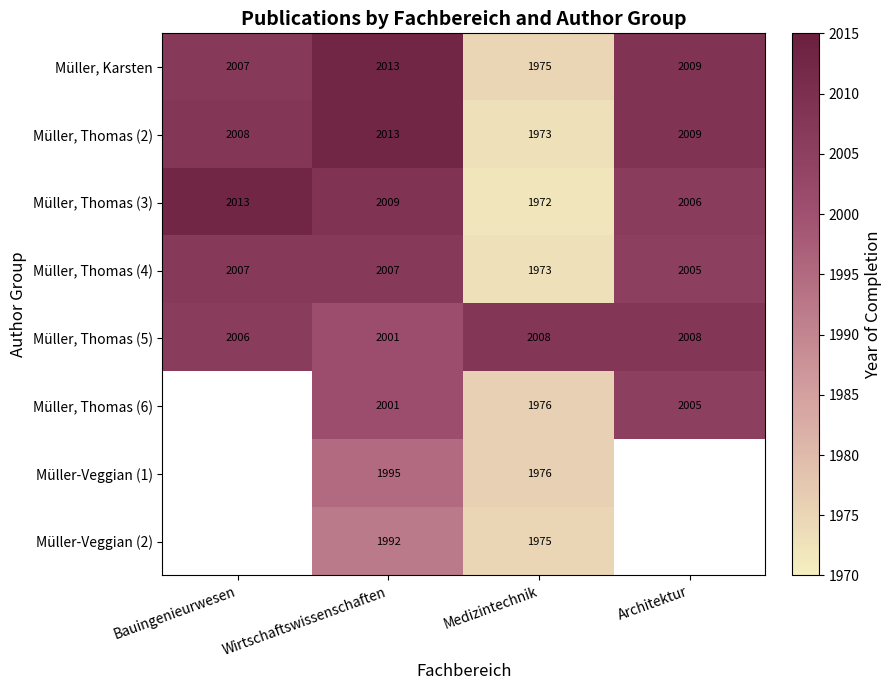

How many categories are shown in the chart?

4